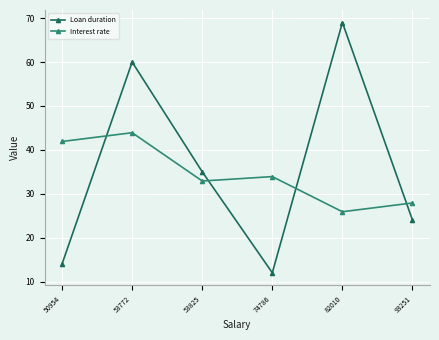

Where is the first local maximum for Loan duration?

53772